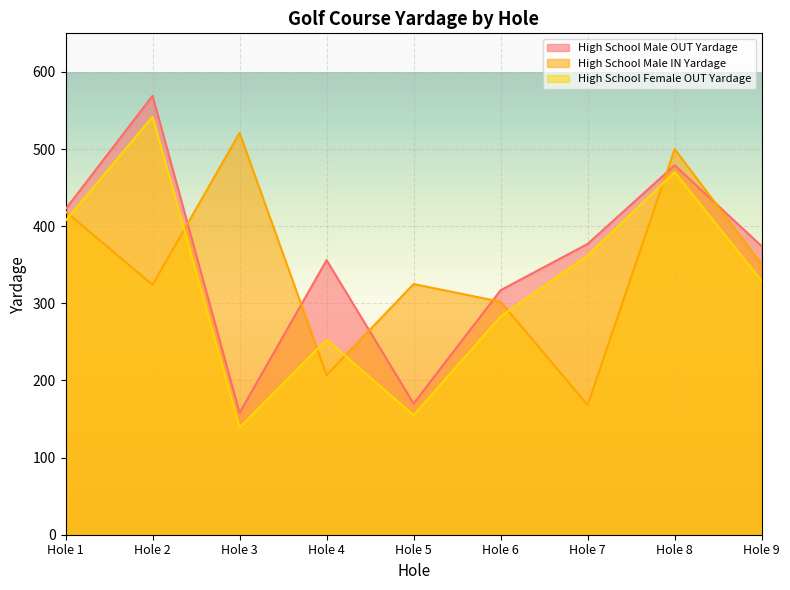

How many lines are shown in the chart?

3